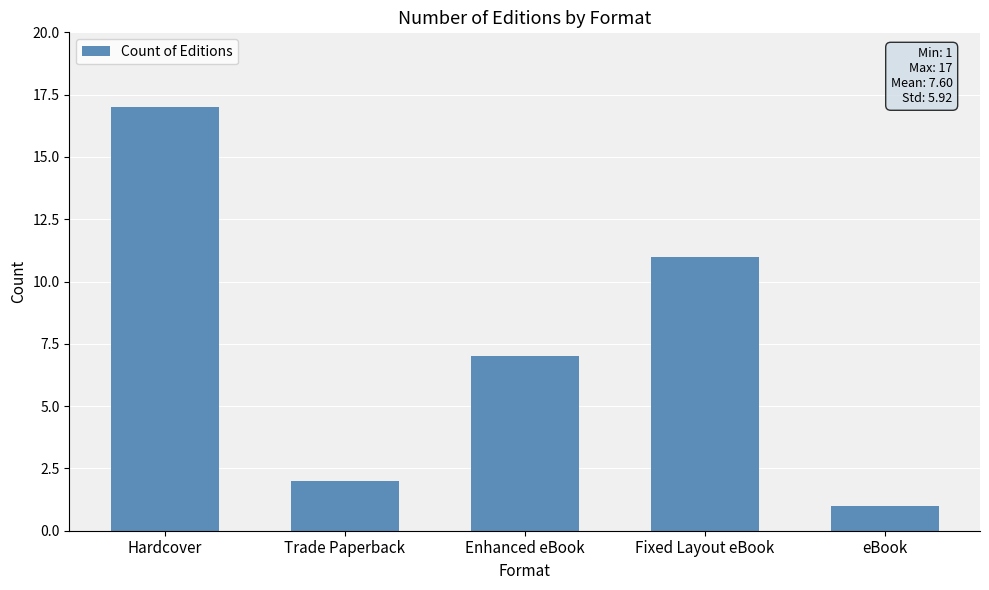

What is the maximum value shown in the chart?

17